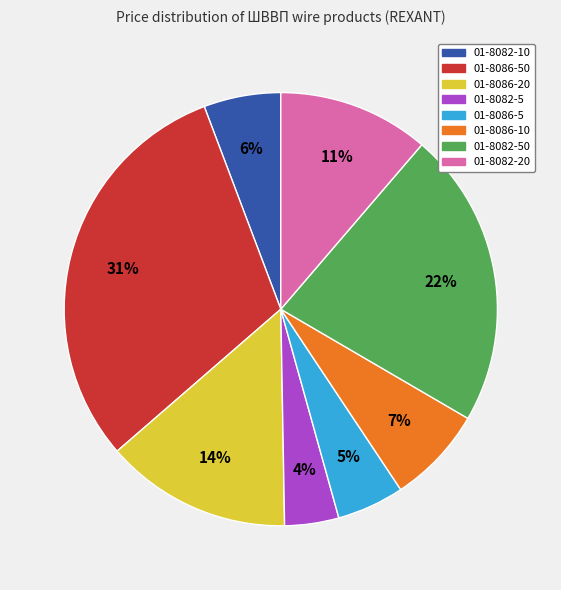

To the nearest percent, what is the difference between the largest and smallest slice percentages?

27%